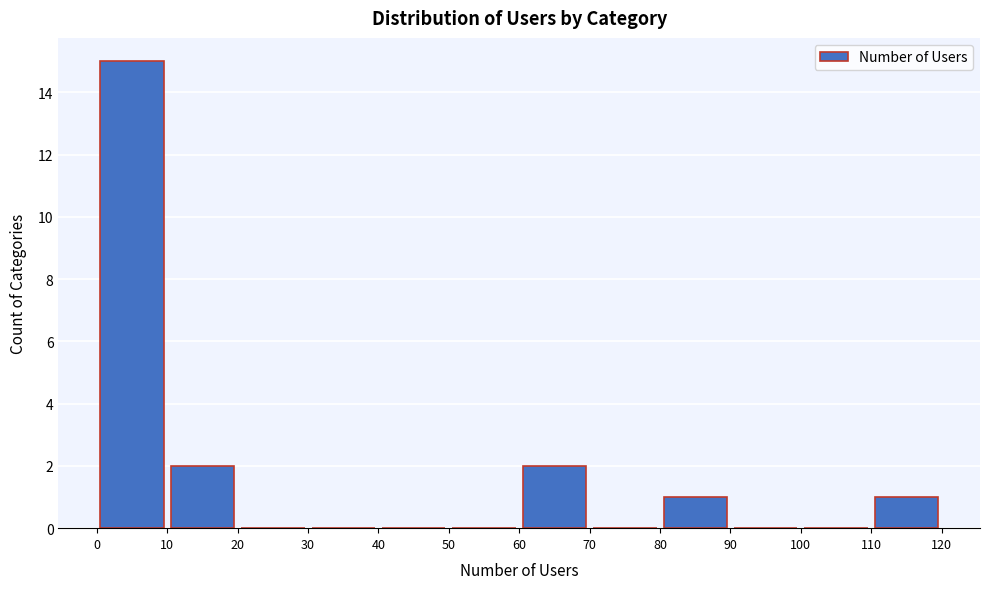

Which range on the x-axis has the tallest bar?

0 to 10